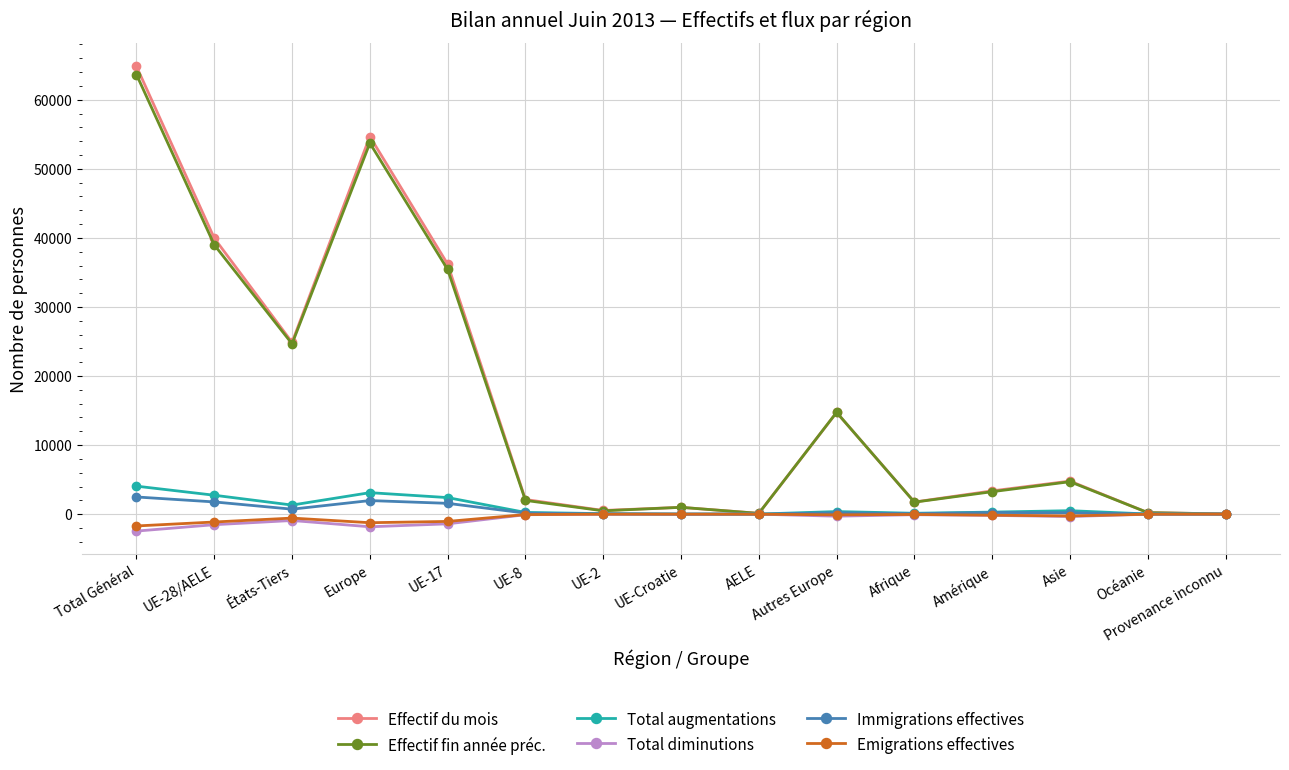

In Total diminutions, how many points are lower than both neighbors (excluding endpoints)?

4